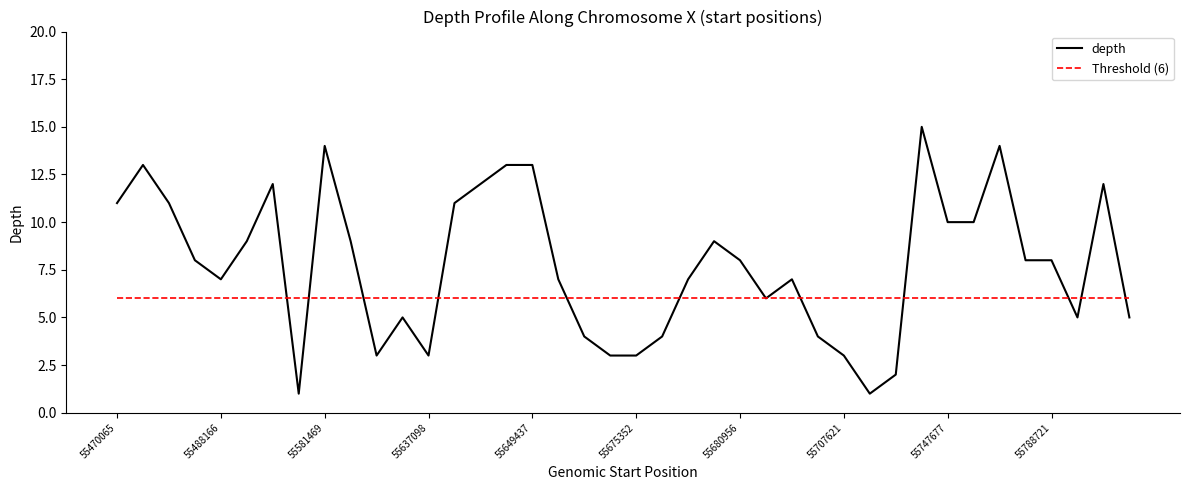

What are all the series names shown in the legend?

depth, Threshold (6)